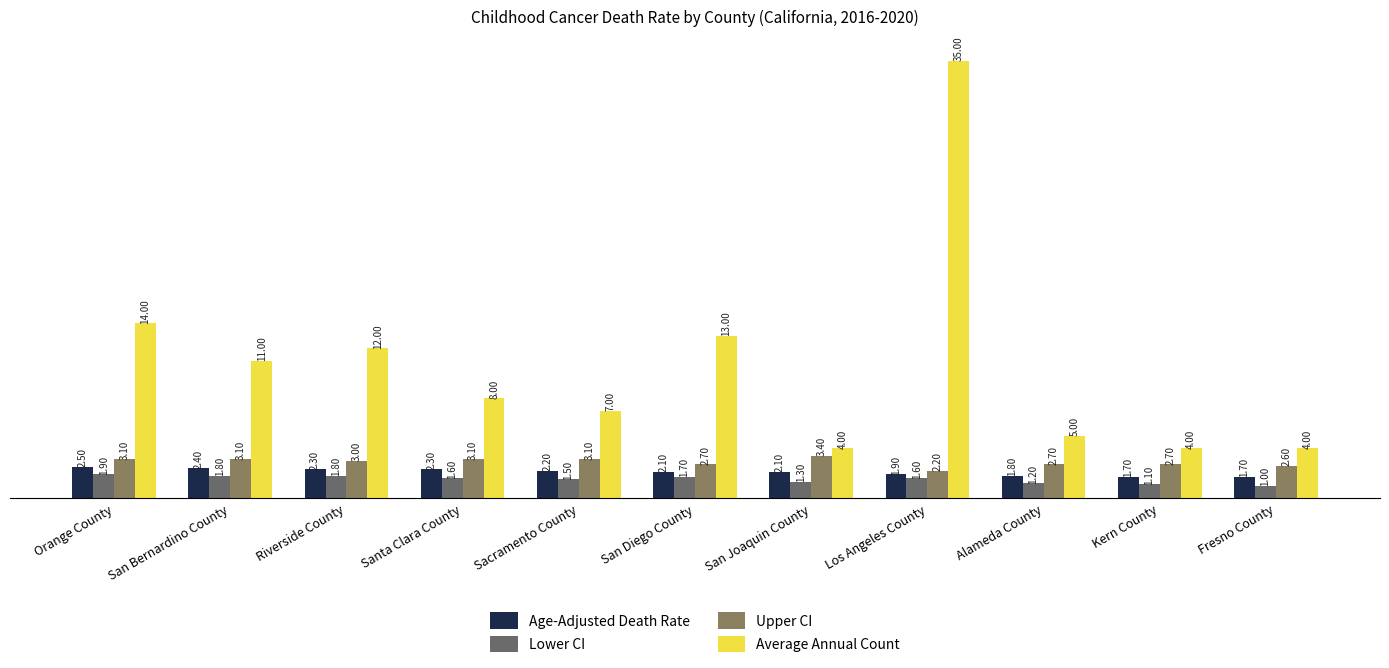

The value of Age-Adjusted Death Rate at San Bernardino County is 2.4. True or false?

True